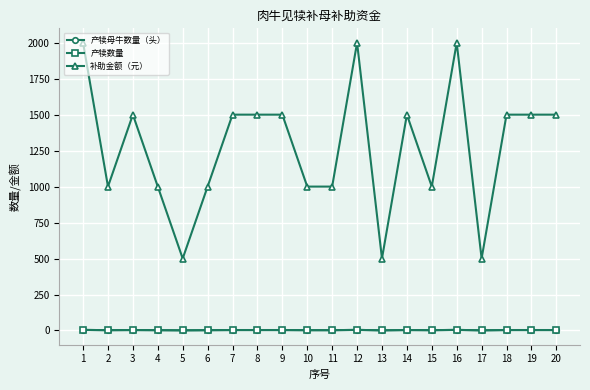

At which label does 产犊数量 first exceed 3?

1